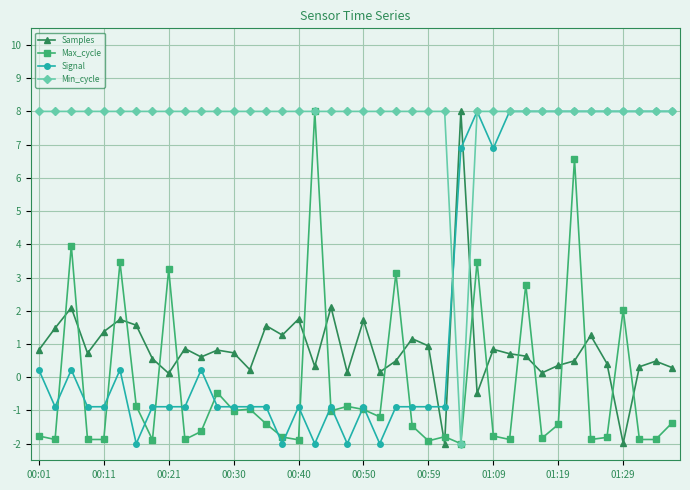

What is the value of the Signal point at the 20th from the left?

-2.0